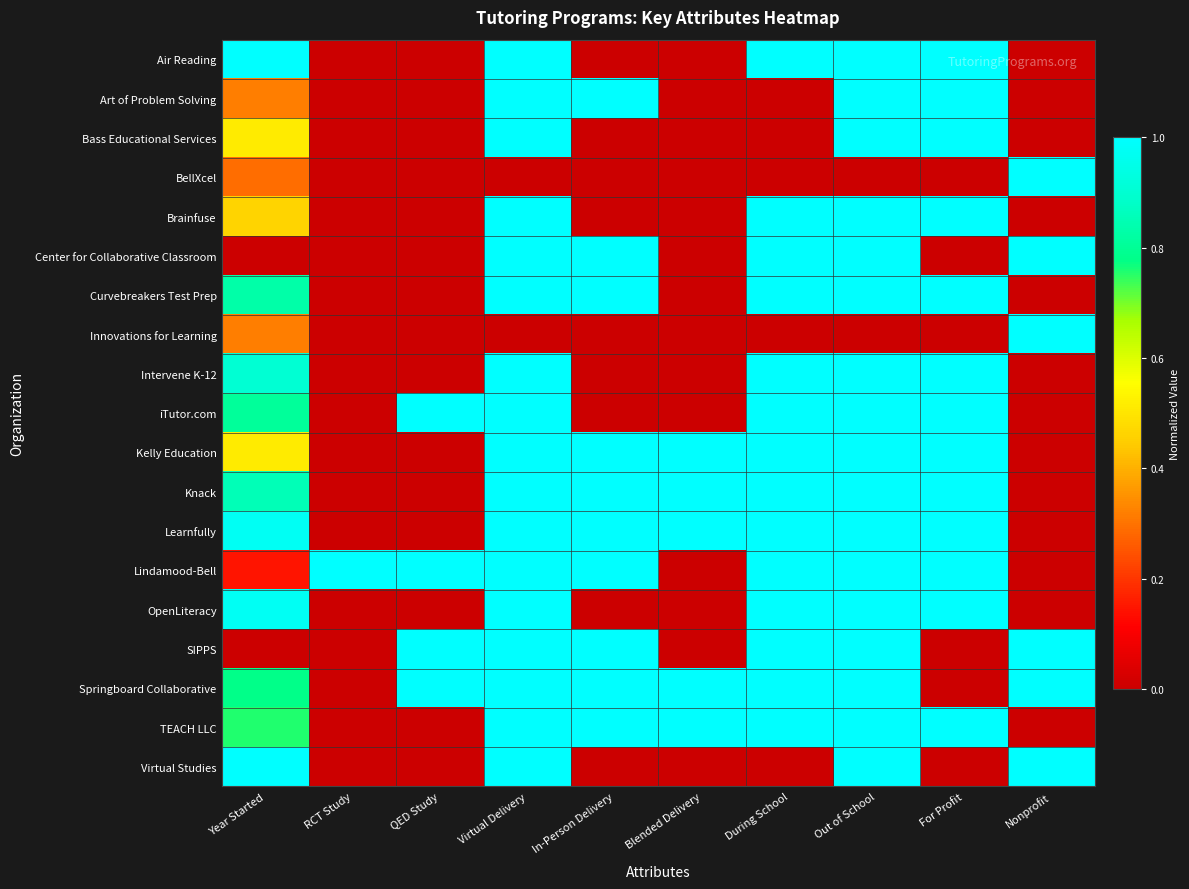

Rank the series at Nonprofit from lowest to highest value.

Air Reading, Art of Problem Solving, Bass Educational Services, Brainfuse, Curvebreakers Test Prep, Intervene K-12, iTutor.com, Kelly Education, Knack, Learnfully, Lindamood-Bell, OpenLiteracy, TEACH LLC, BellXcel, Center for Collaborative Classroom, Innovations for Learning, SIPPS, Springboard Collaborative, Virtual Studies